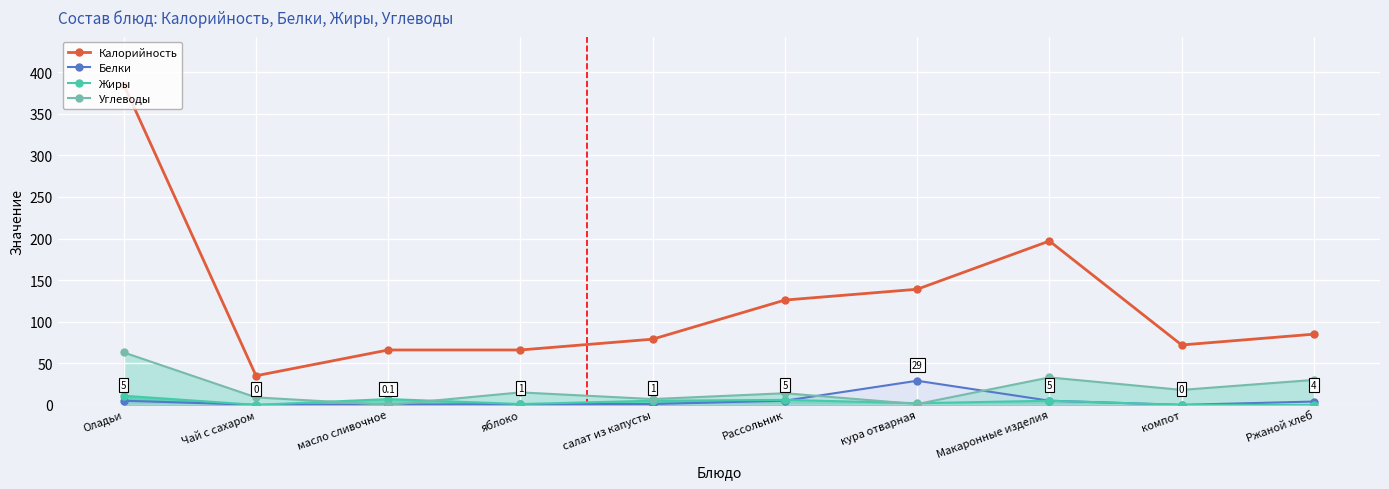

True or false: Жиры and Белки intersect in this chart.

True